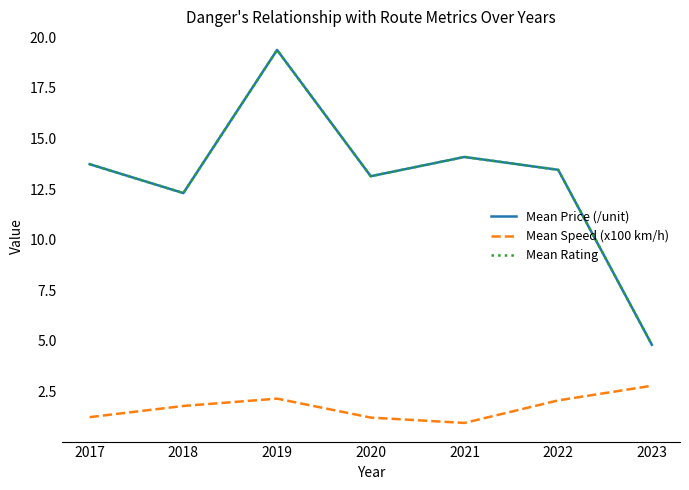

Between 2018 and 2019, which is larger?

2019